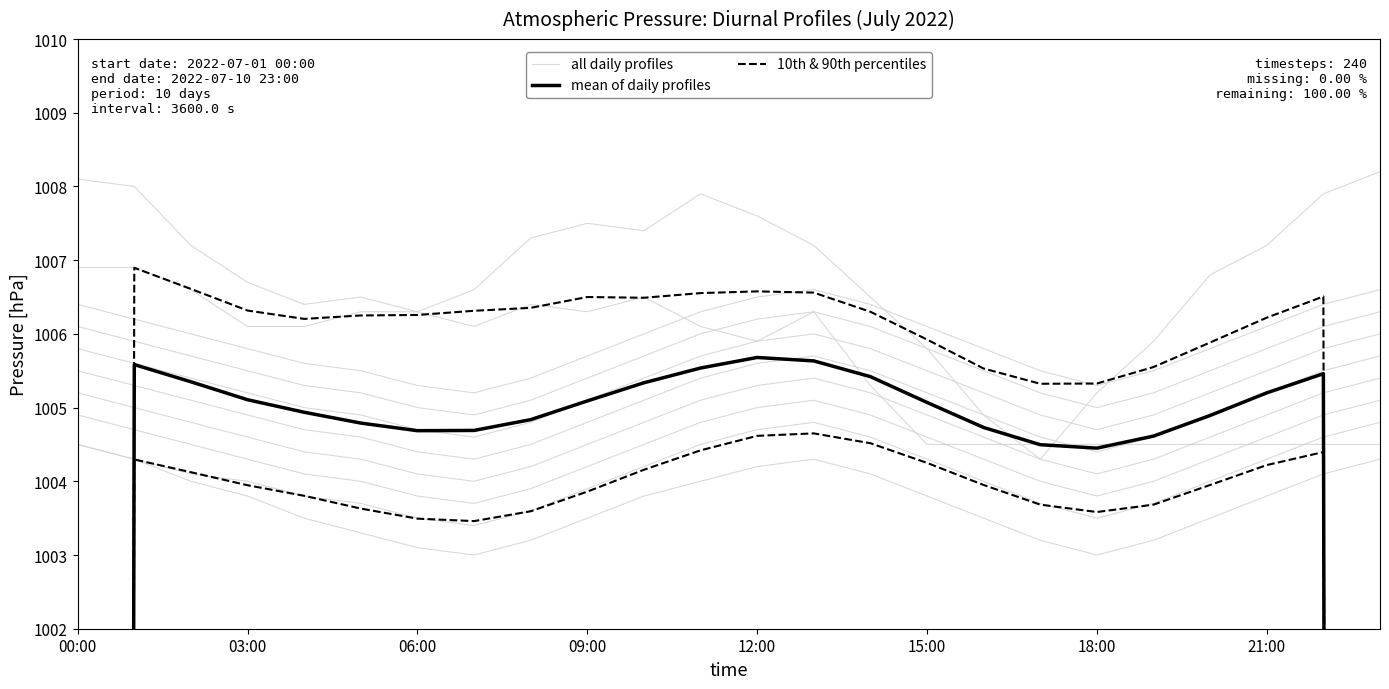

What is the value of the mean of daily profiles point at the 7th from the left?

1004.7